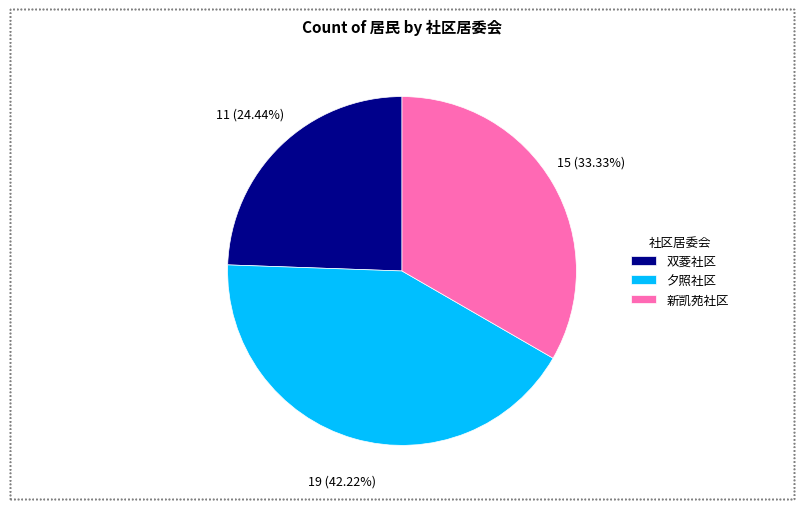

Is it true that 新凯苑社区 is 33% of the pie?

True